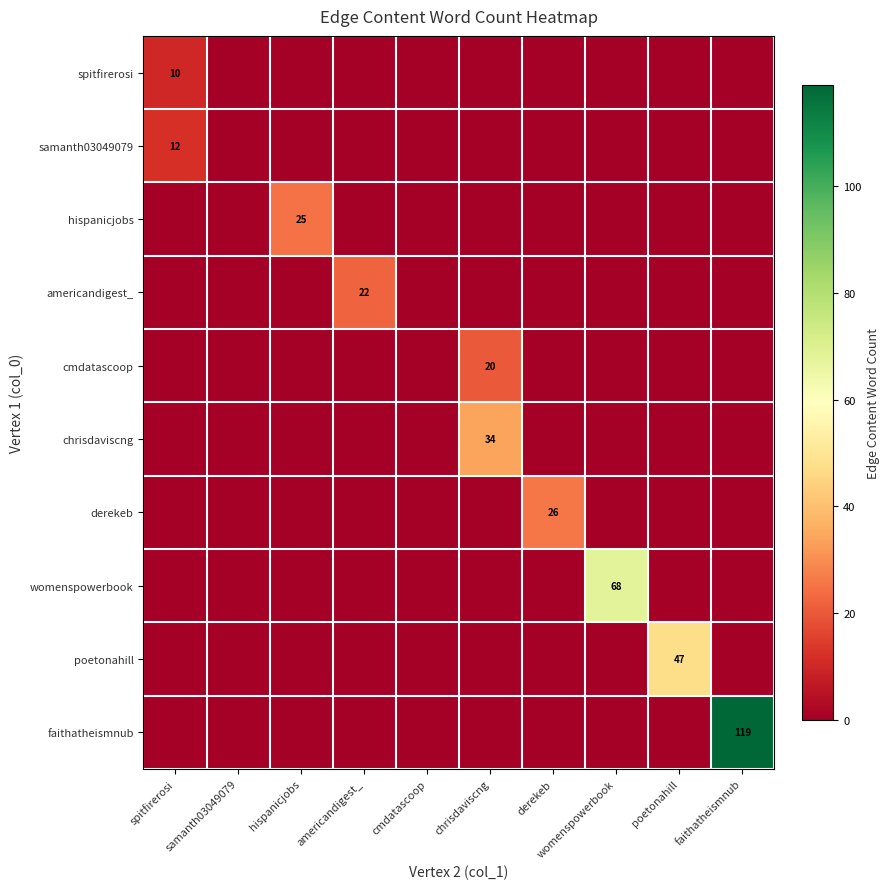

At how many categories does at least one series exceed 42?

3